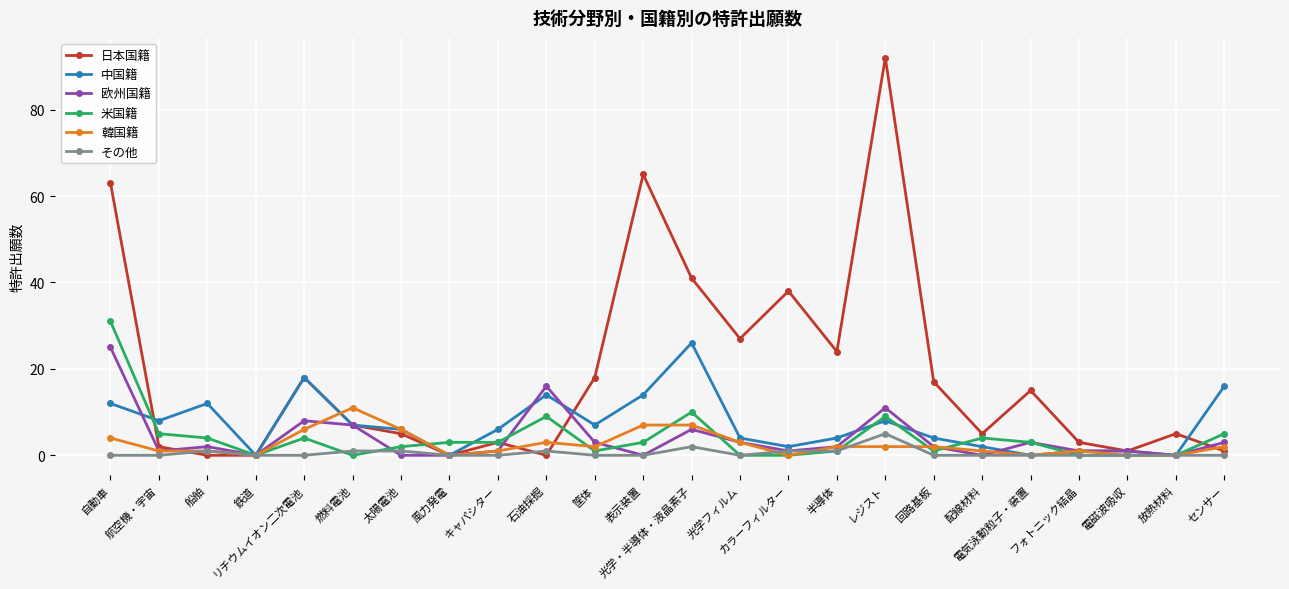

Which series has the largest range (max minus min)?

日本国籍